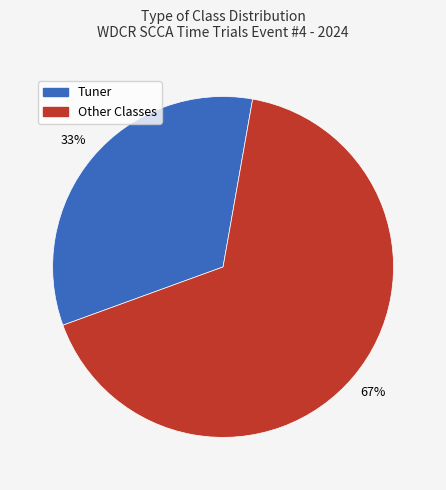

To the nearest percent, what is the average slice percentage?

50%